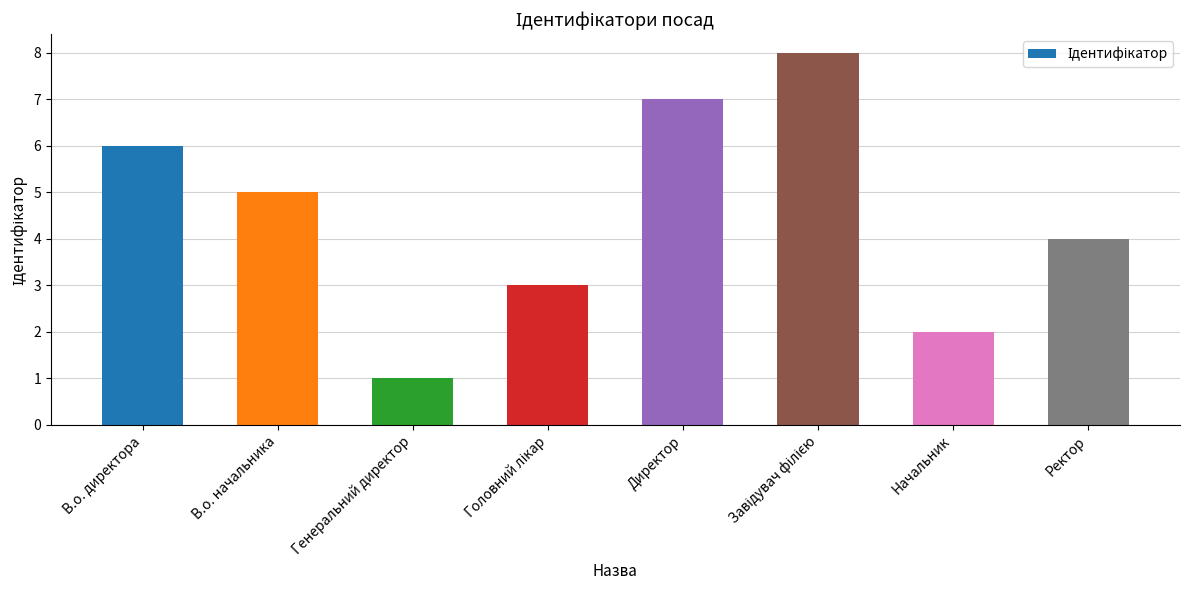

Which label corresponds to the smallest value in the chart?

Генеральний директор